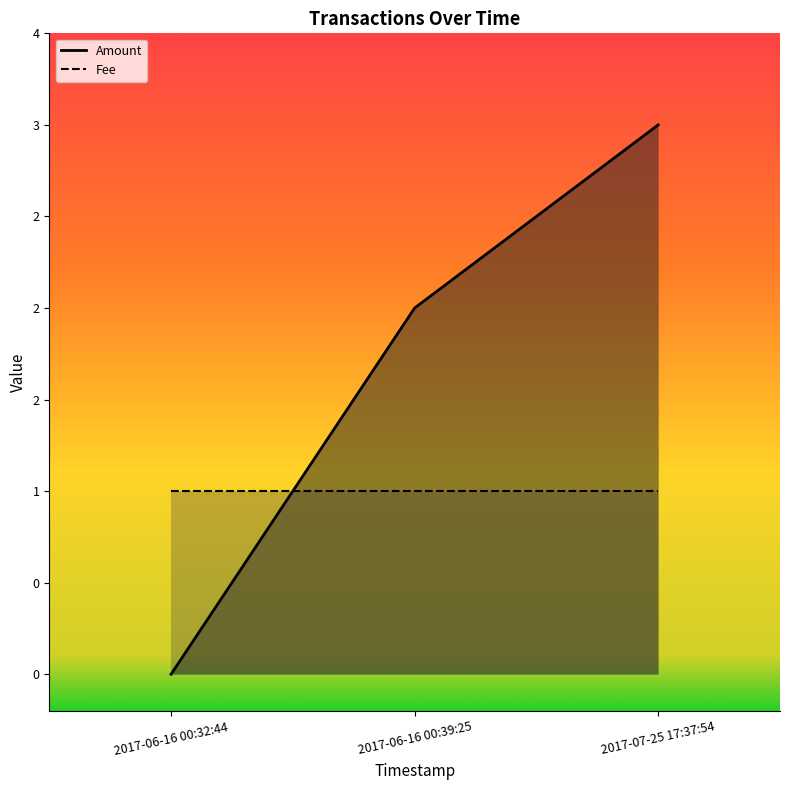

What is the greatest value displayed?

3